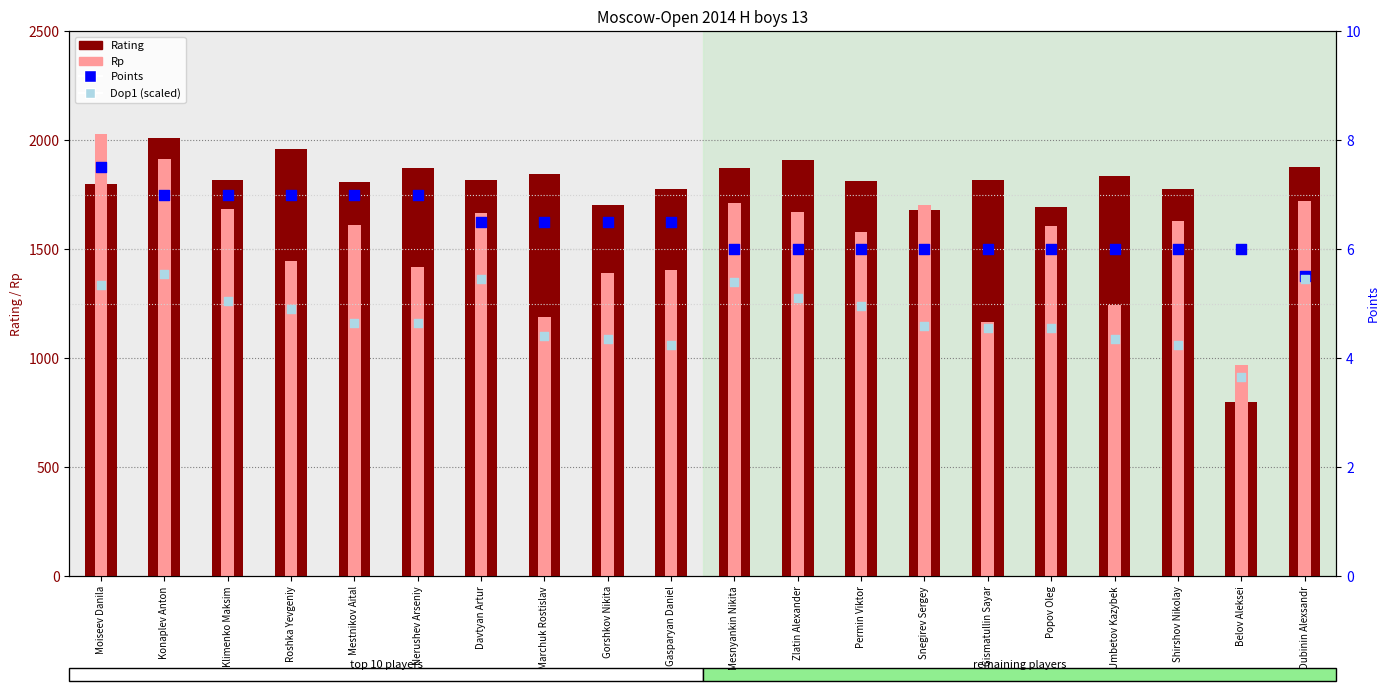

Which series contains the highest Y value?

Rp